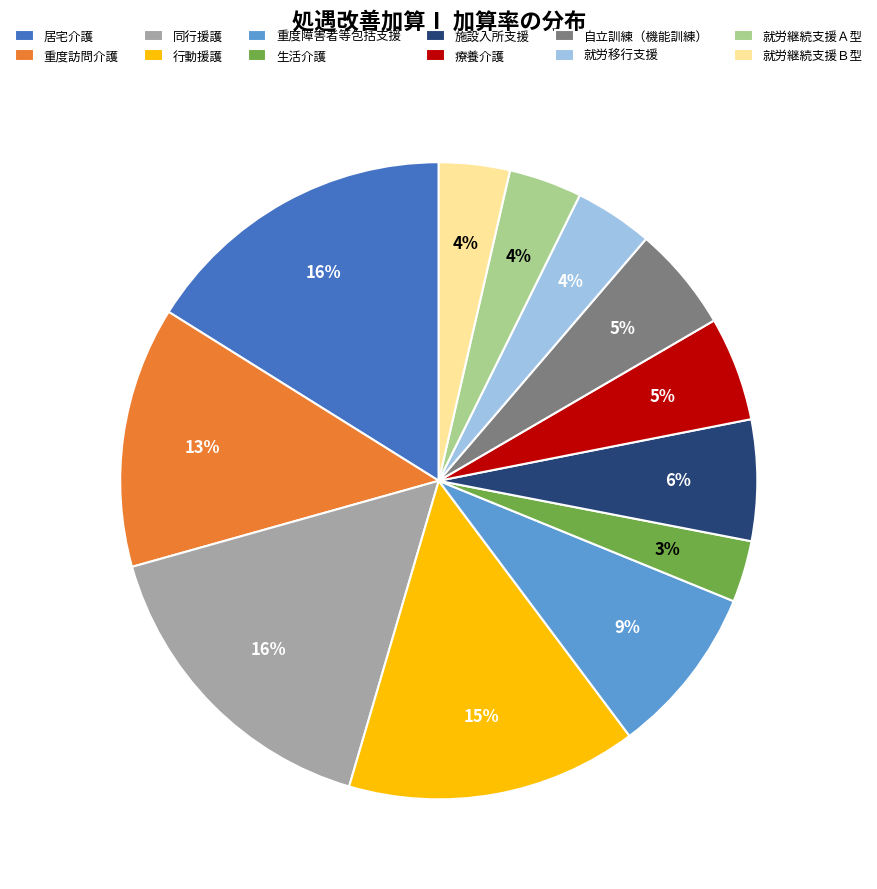

What percentage is the 施設入所支援 slice, to the nearest percent?

6%